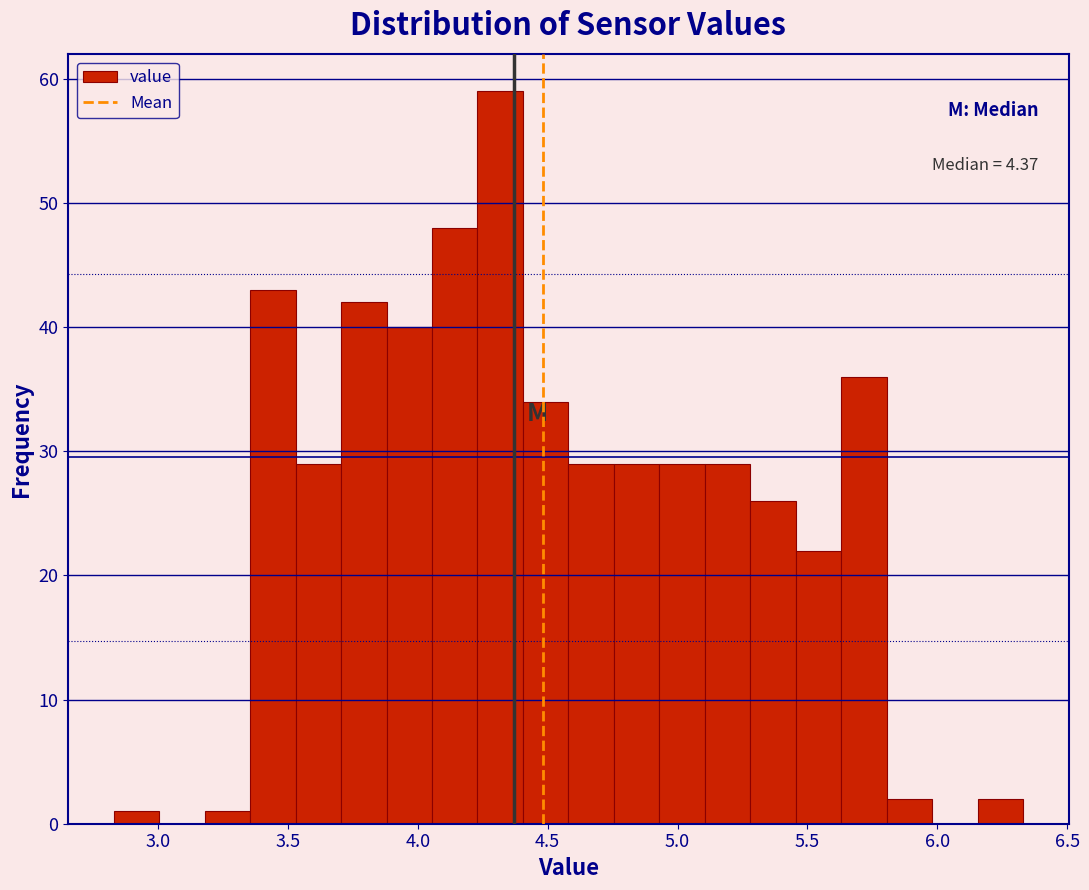

Read against the x-axis, roughly where is the centre of the tallest bar?

4.30